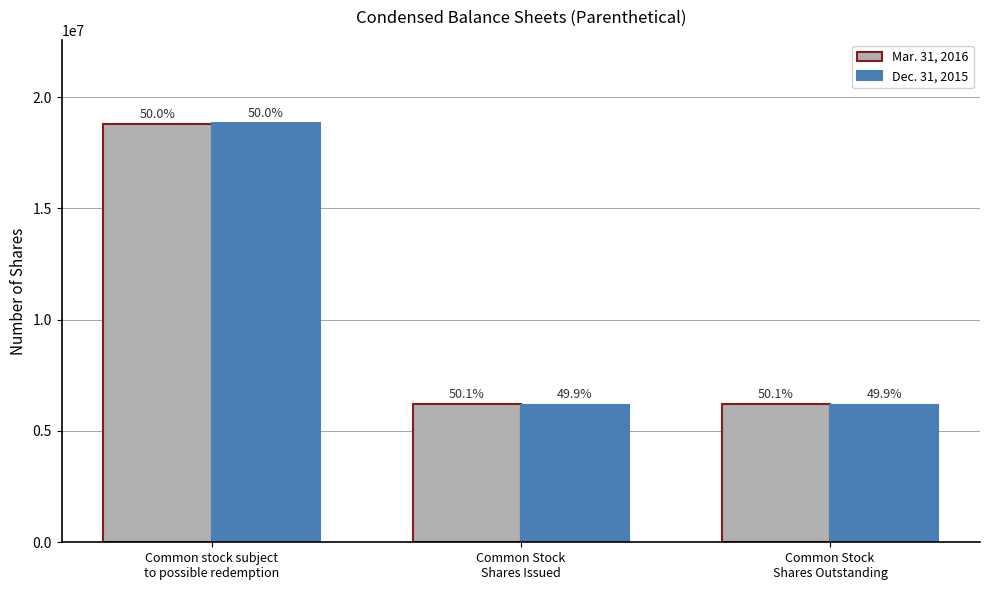

How many bars are there in each group?

2